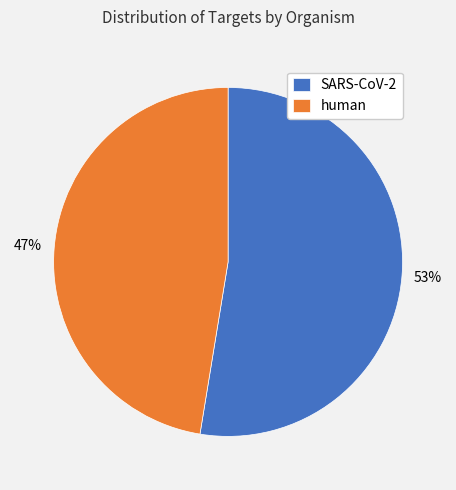

Between human and SARS-CoV-2, which is larger?

SARS-CoV-2